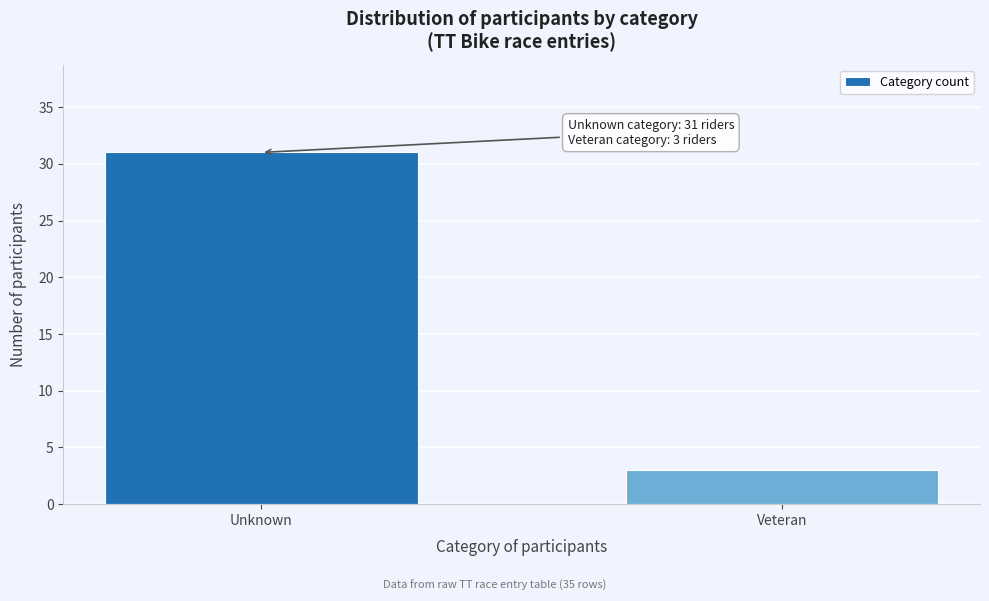

Reading right to left, transcribe all the data shown in this chart.

3	31